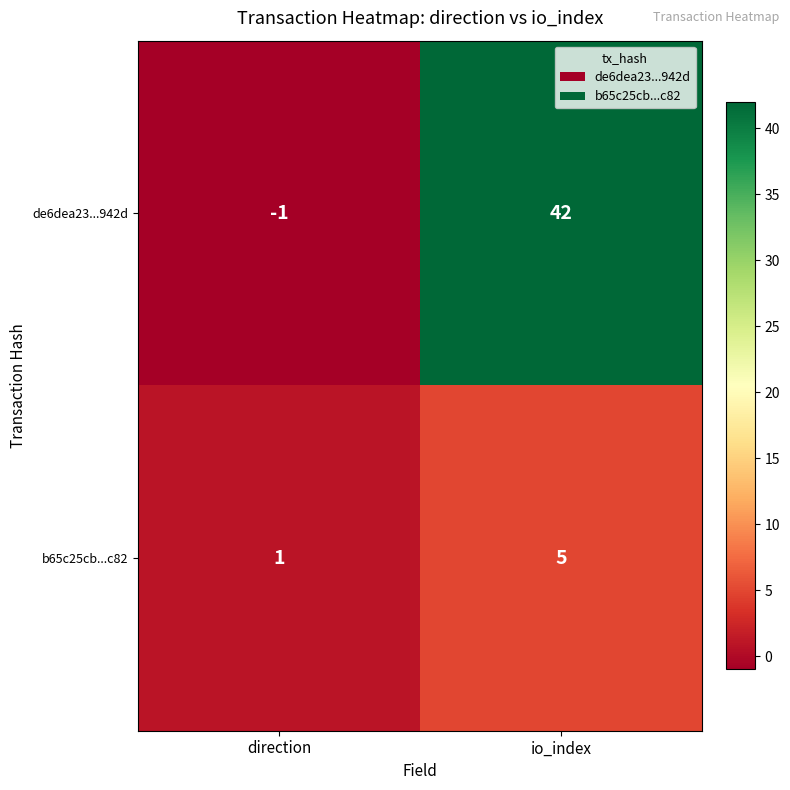

What is the spread (max minus min) of values at direction?

2